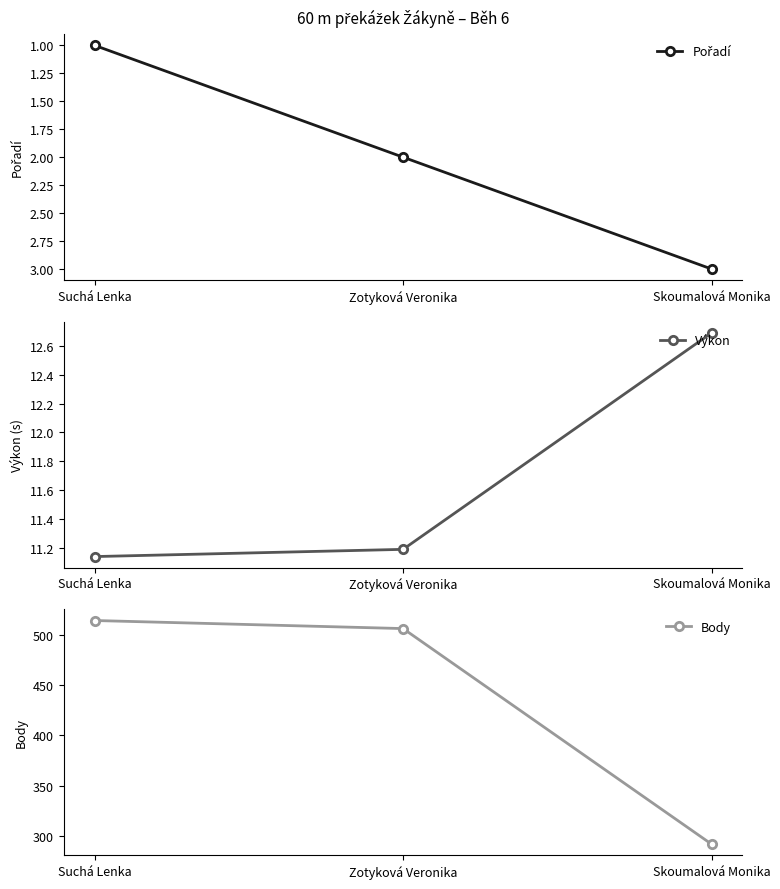

Does the chart display data point markers on the line(s)?

Yes